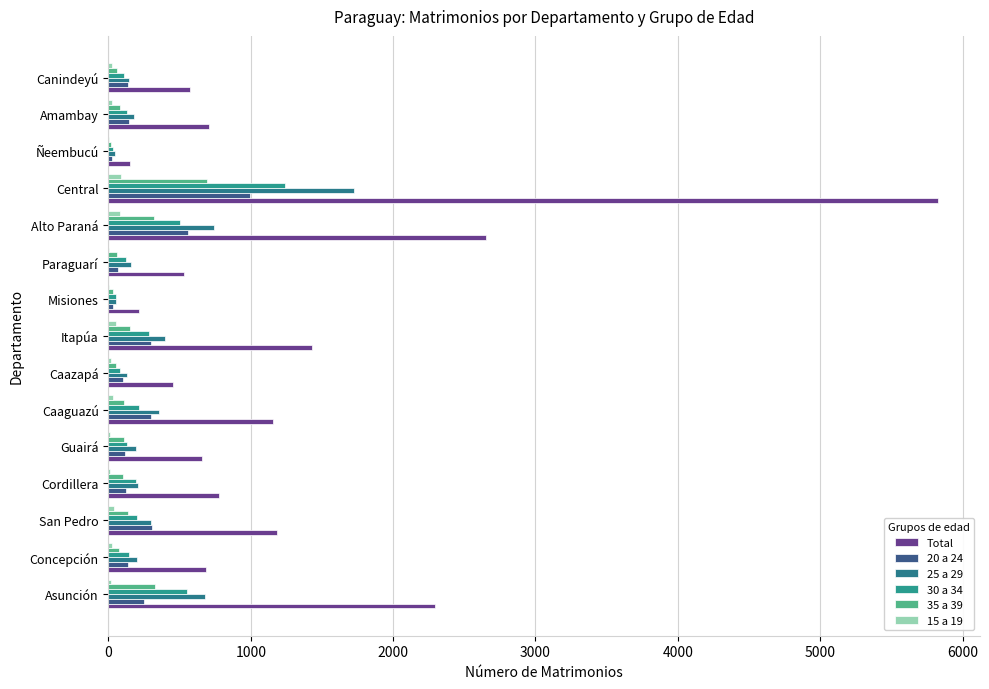

How many distinct data groups are displayed?

6